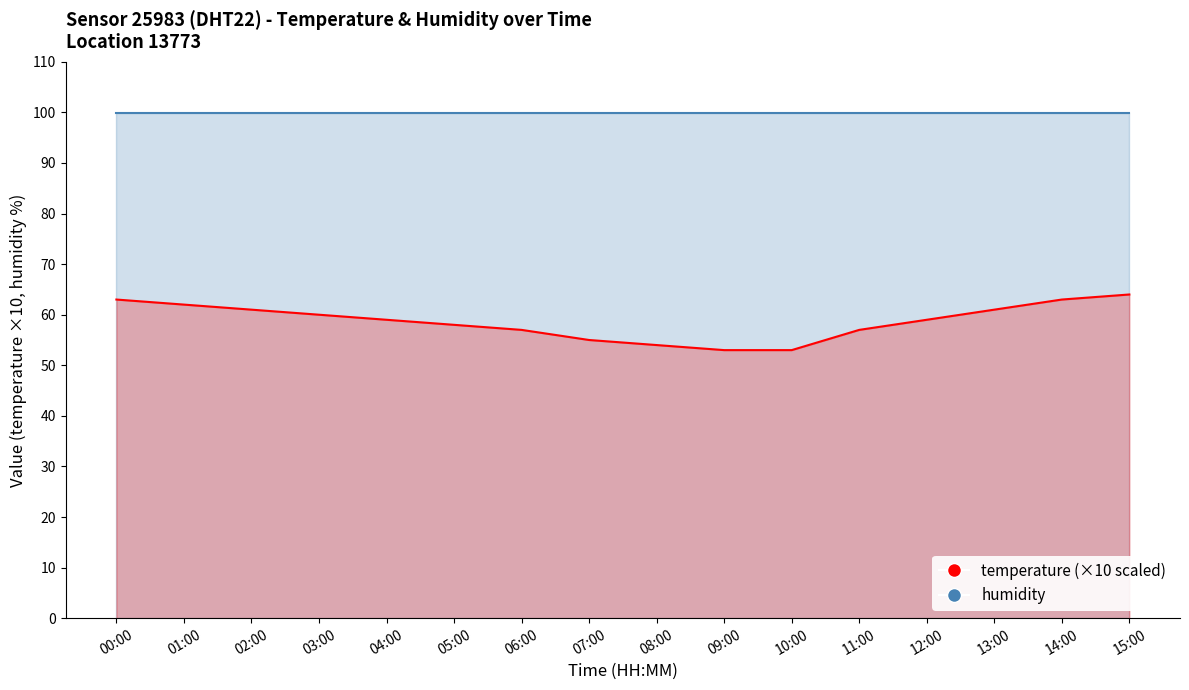

The chart shows a value of 17 at 10:00. True or false?

False